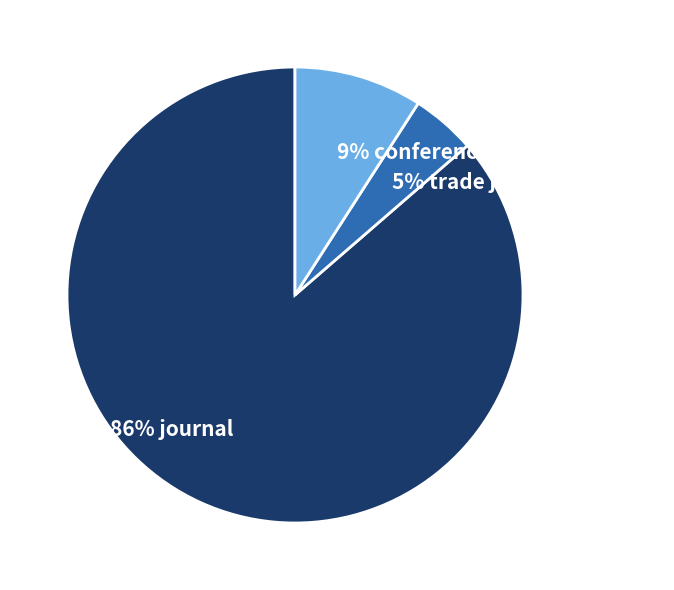

Does any single category account for the majority?

Yes